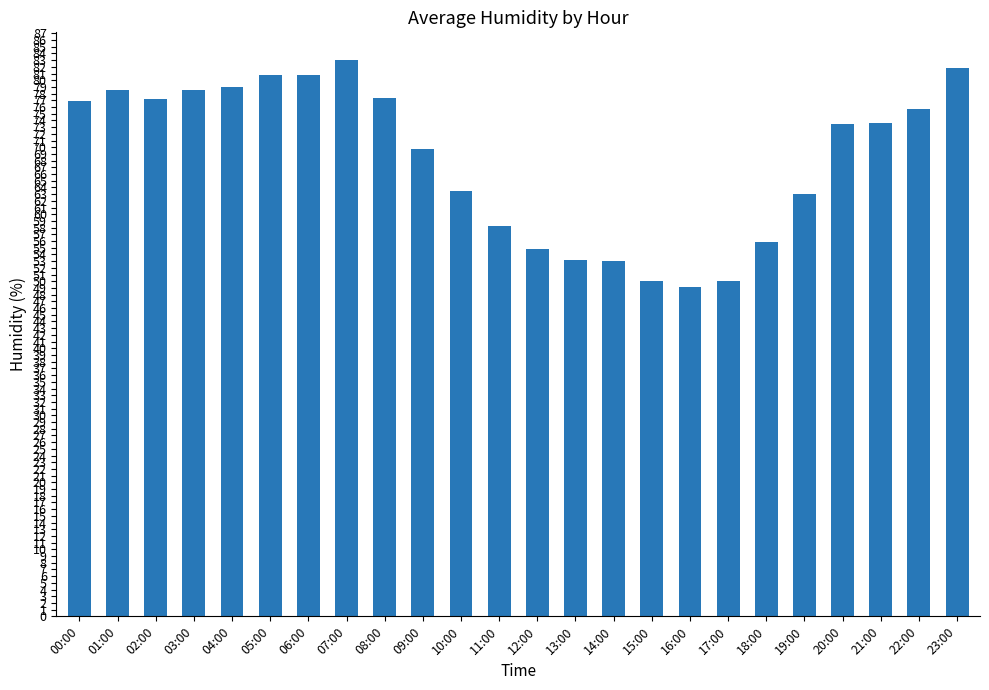

What value does the data have at 22:00?

75.7